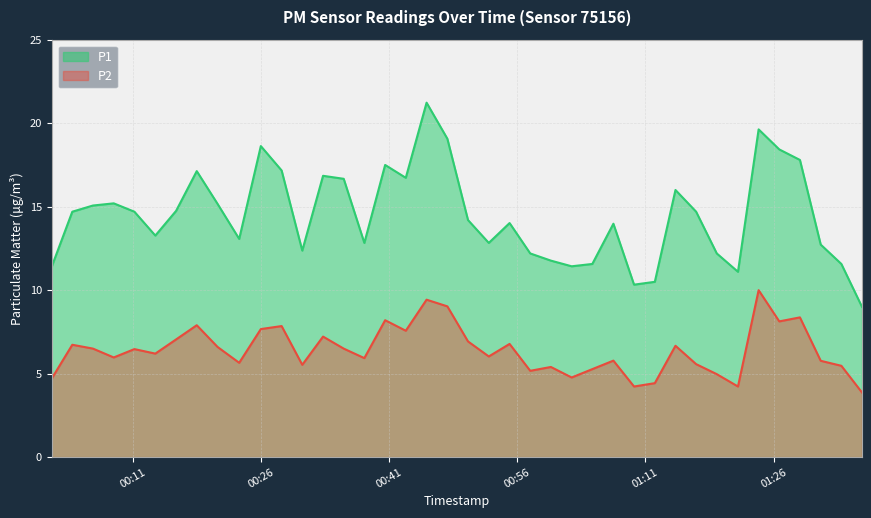

What is the difference between the maximum and second lowest values in the P2 series?

5.8